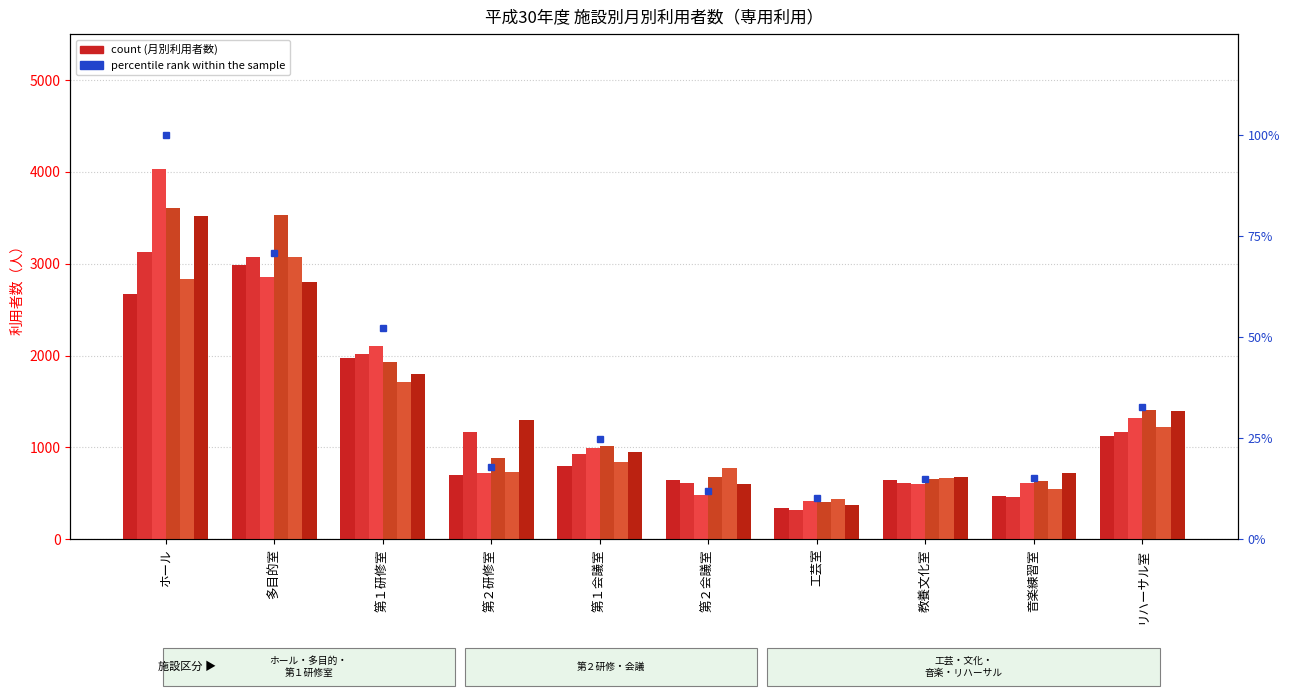

Does the chart contain stacked bars?

No